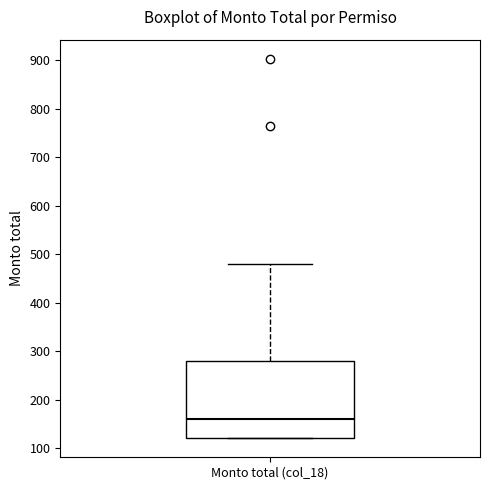

Read this box plot against the y-axis: the position of the median line, the range covered by the box, and the ends of both whiskers. The values are not printed on the chart, so give them approximately, as read against the axis.

median 160, box 120 to 280, whiskers 120 to 480